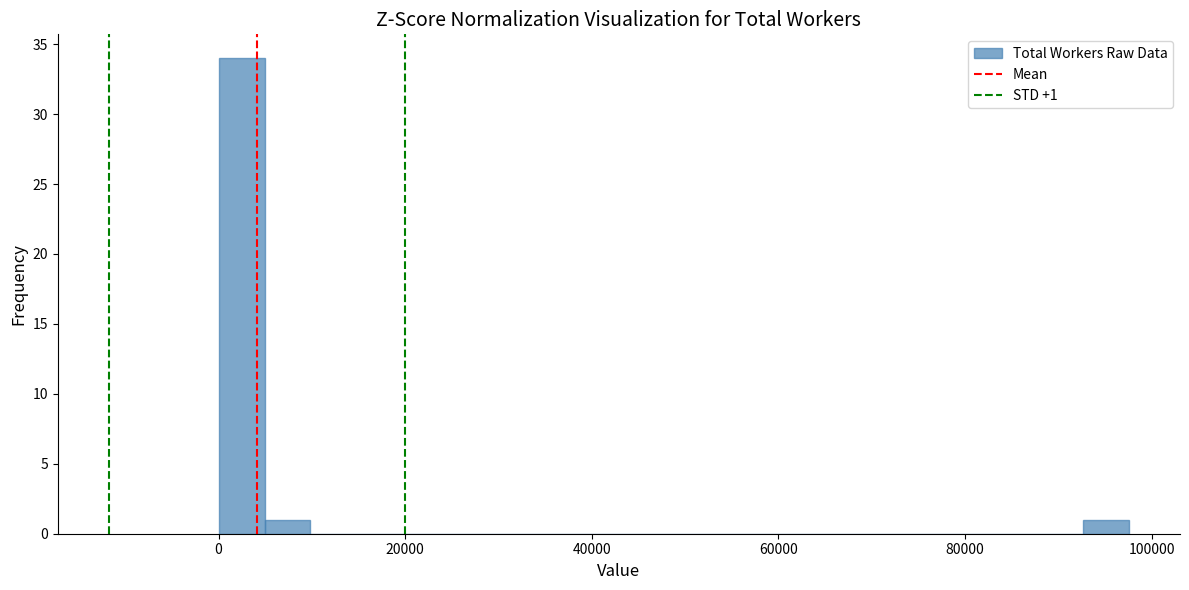

Around what value on the x-axis is the tallest bar? Give the approximate position of its centre, as read against the axis.

2000